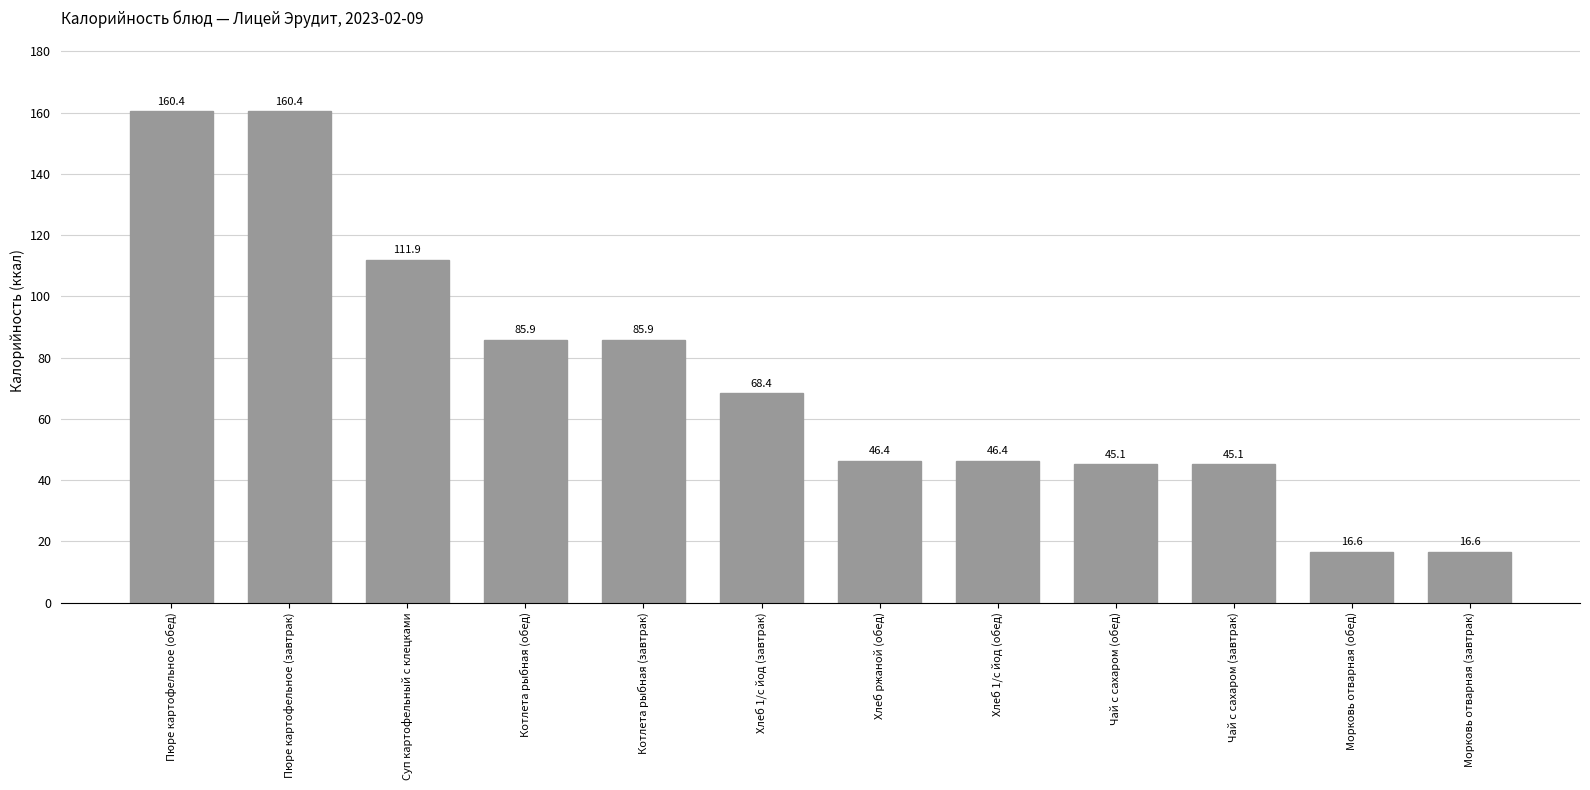

True or false: the data shows 45.1 at Чай с сахаром (завтрак).

True